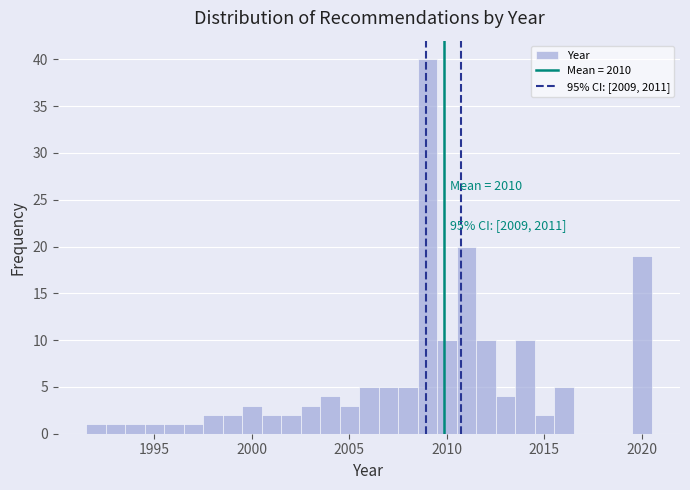

Read against the x-axis, roughly where is the centre of the tallest bar?

2009.0